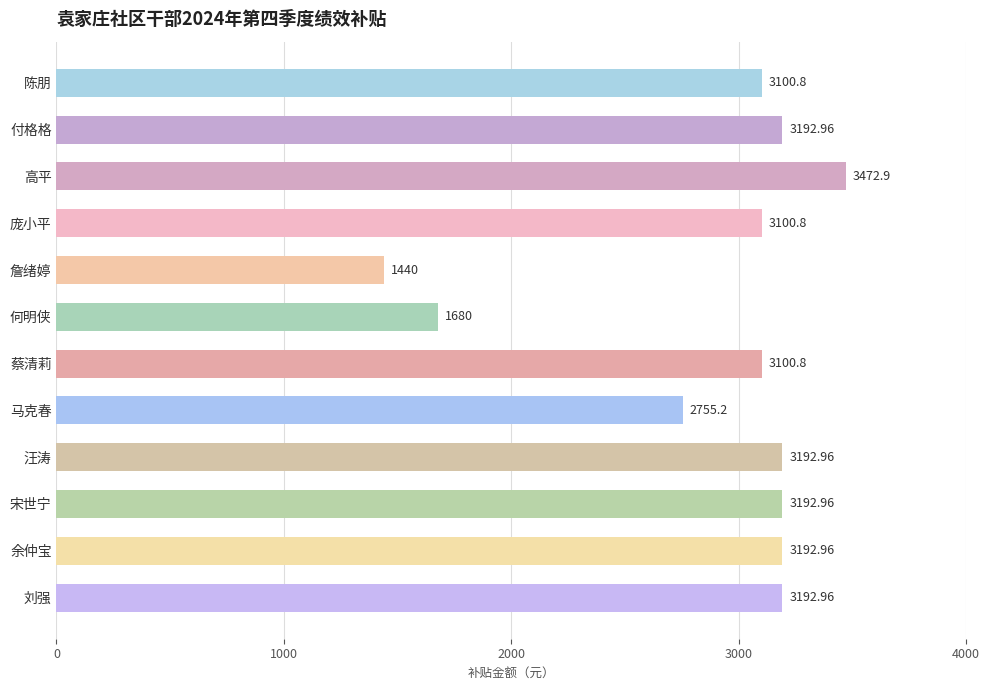

Approximately how many times larger is the value at 付格格 compared to 詹绪婷?

2.2